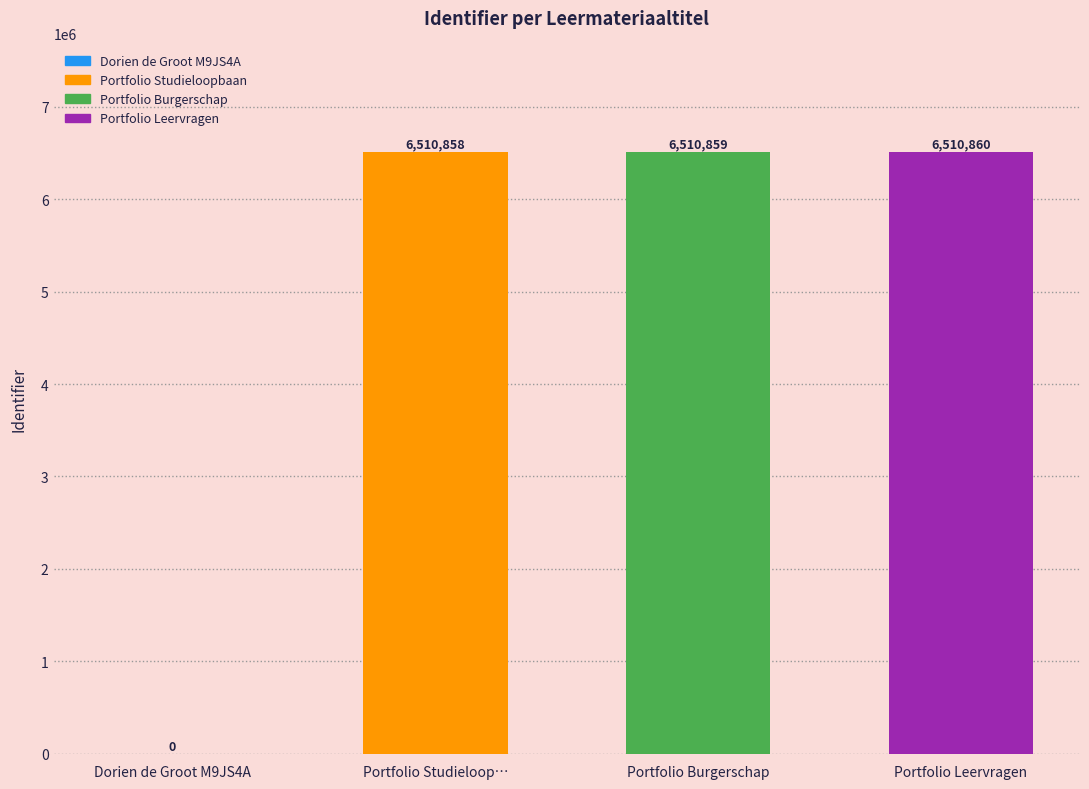

What is the maximum value shown in the chart?

6510860